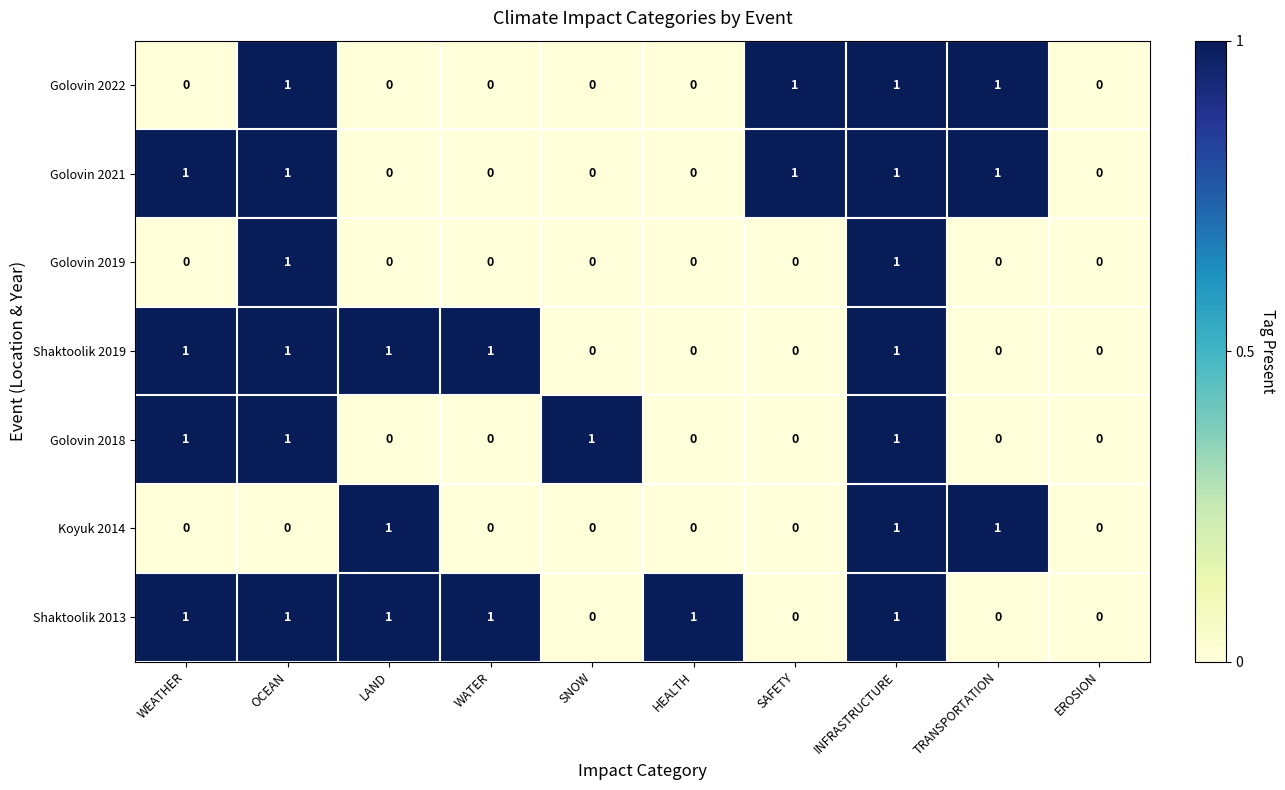

How many series are shown in this chart?

7